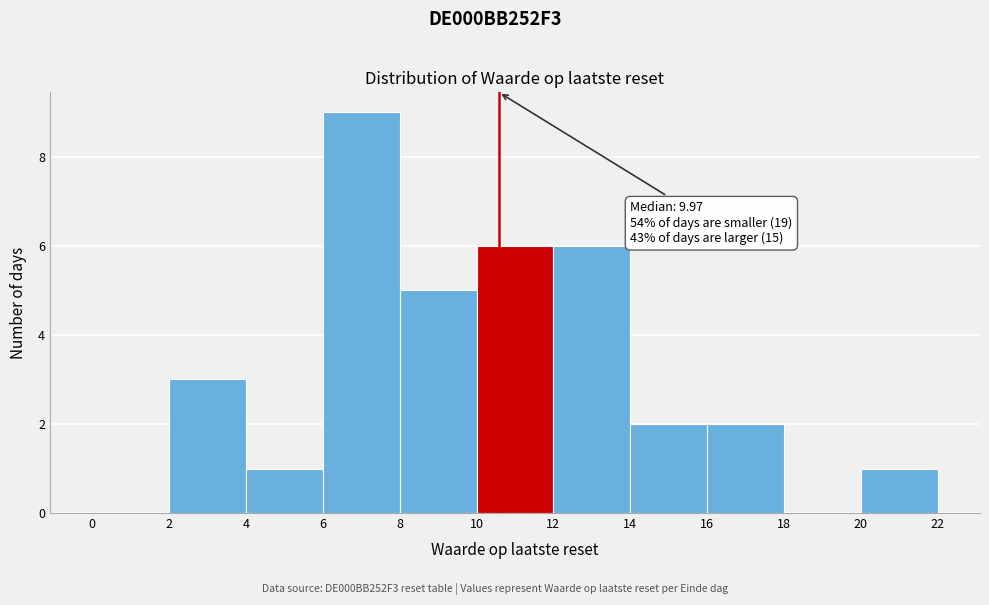

Which range on the x-axis has the tallest bar?

6 to 8